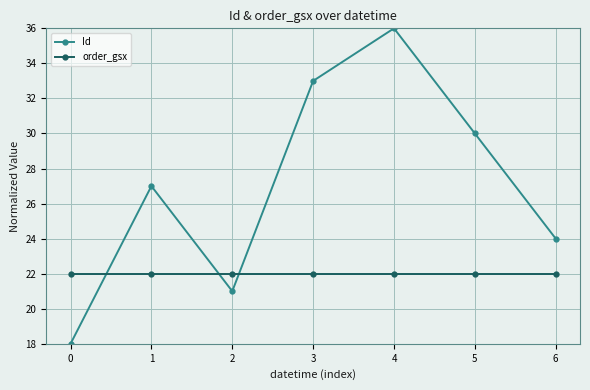

Reading right to left, what are all the values shown in this chart?

Id: 6=24	5=30	4=36	3=33	2=21	1=27	0=18
order_gsx: 6=22	5=22	4=22	3=22	2=22	1=22	0=22